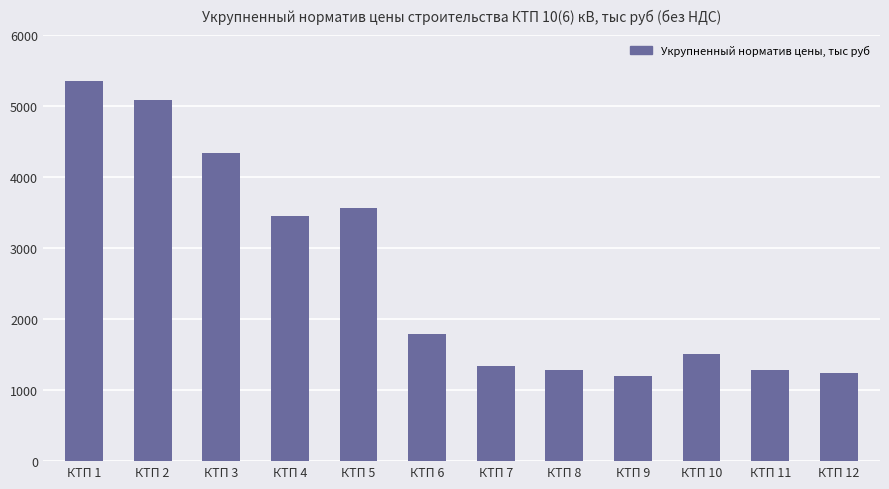

What is the minimum value shown in the chart?

1204.4